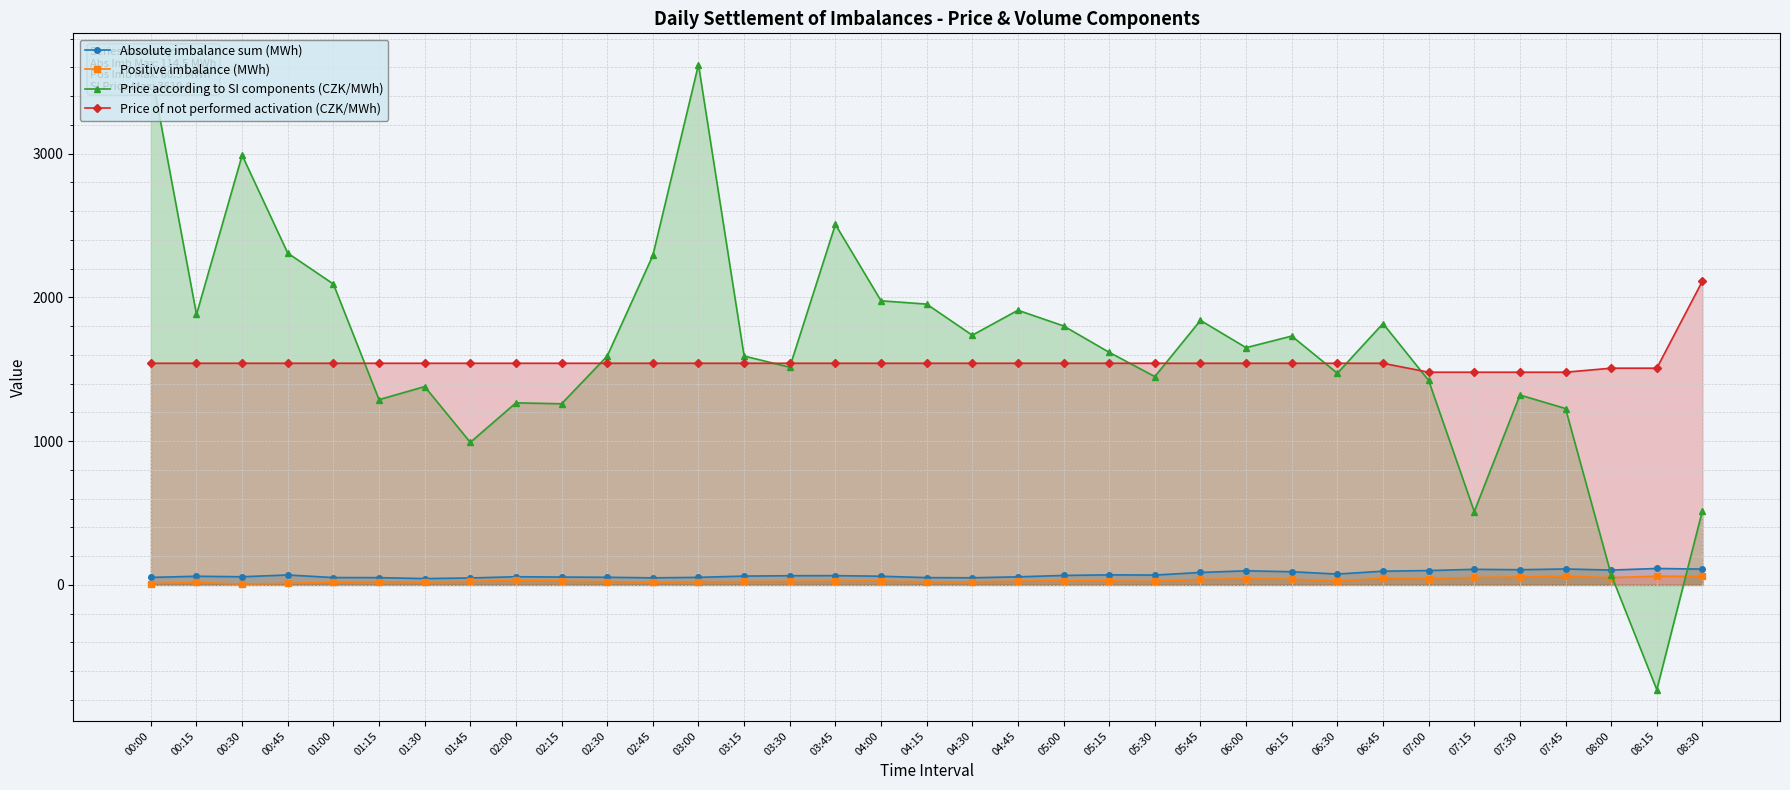

Reading left to right, list all the values displayed in this chart.

Absolute imbalance sum (MWh): 52.3	60.3	56.9	69.3	51.2	50.8	44.1	48.4	56.9	54.7	53.3	49.2	52.7	61.5	64.0	64.7	60.5	50.8	49.8	56.2	66.0	70.0	68.7	86.7	98.3	91.7	75.7	95.7	99.9	108.6	105.8	111.0	103.3	114.5	110.1
Positive imbalance (MWh): 9.4	17.0	5.9	11.3	18.5	22.6	19.6	25.4	31.5	27.3	22.6	19.5	22.1	24.0	25.2	26.4	28.3	20.9	21.3	27.0	28.7	28.4	25.2	38.5	42.7	40.0	27.5	46.2	44.7	51.9	55.9	60.3	51.2	60.5	59.8
Price according to SI components (CZK/MWh): 3585.2	1881.8	2989.0	2308.0	2093.1	1288.8	1379.9	991.8	1266.7	1260.2	1592.2	2292.2	3619.6	1592.1	1514.7	2507.6	1976.5	1953.5	1737.1	1910.8	1801.7	1618.1	1449.5	1840.2	1650.4	1731.2	1472.8	1818.3	1422.7	510.4	1321.1	1227.1	71.0	-728.8	517.3
Price of not performed activation (CZK/MWh): 1541.9	1541.9	1541.9	1541.9	1541.9	1541.9	1541.9	1541.9	1541.9	1541.9	1541.9	1541.9	1541.9	1541.9	1541.9	1541.9	1541.9	1541.9	1541.9	1541.9	1541.9	1541.9	1541.9	1541.9	1541.9	1541.9	1541.9	1541.9	1479.8	1479.8	1479.8	1479.8	1507.7	1507.7	2113.9